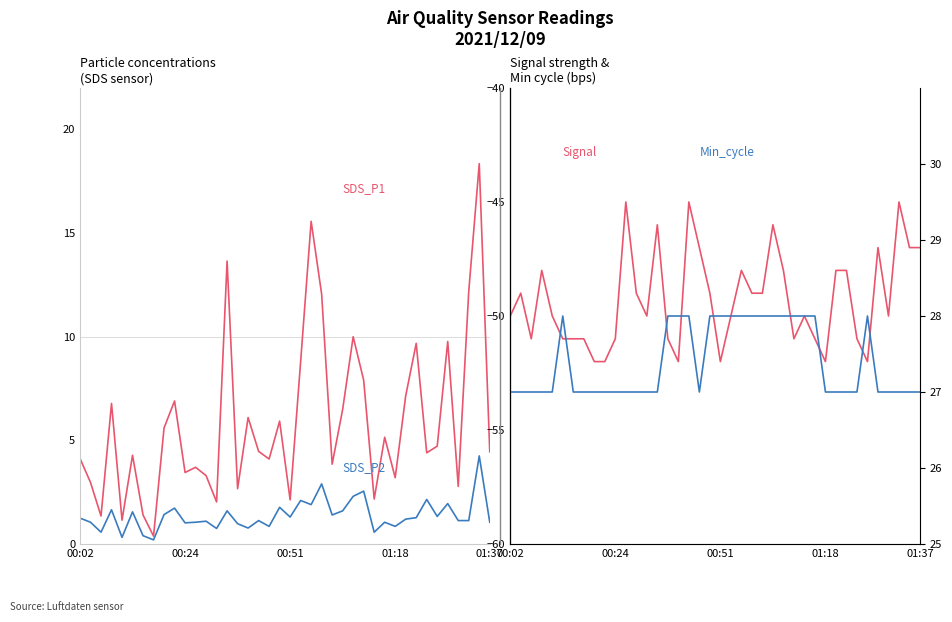

List the series in order of their peak value, lowest first.

Signal, SDS_P2, SDS_P1, Min_cycle